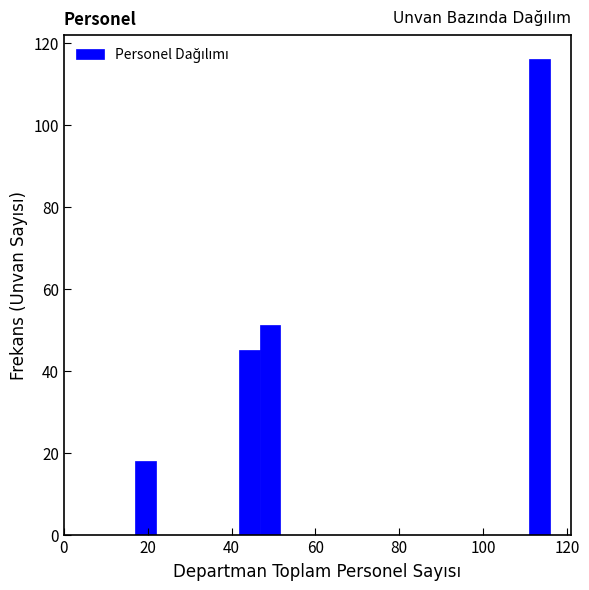

Read against the x-axis, roughly where is the centre of the tallest bar?

114